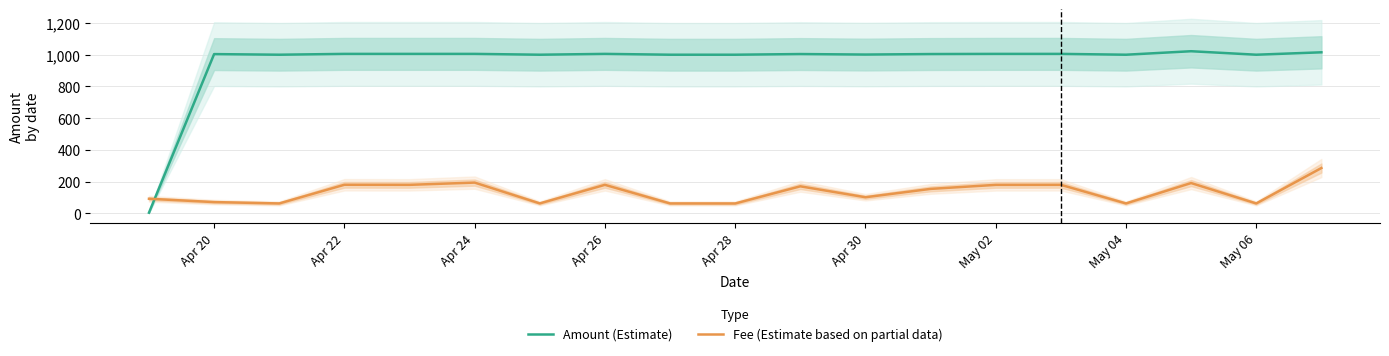

True or false: Fee (Estimate based on partial data) and Amount (Estimate) cross at least once.

True